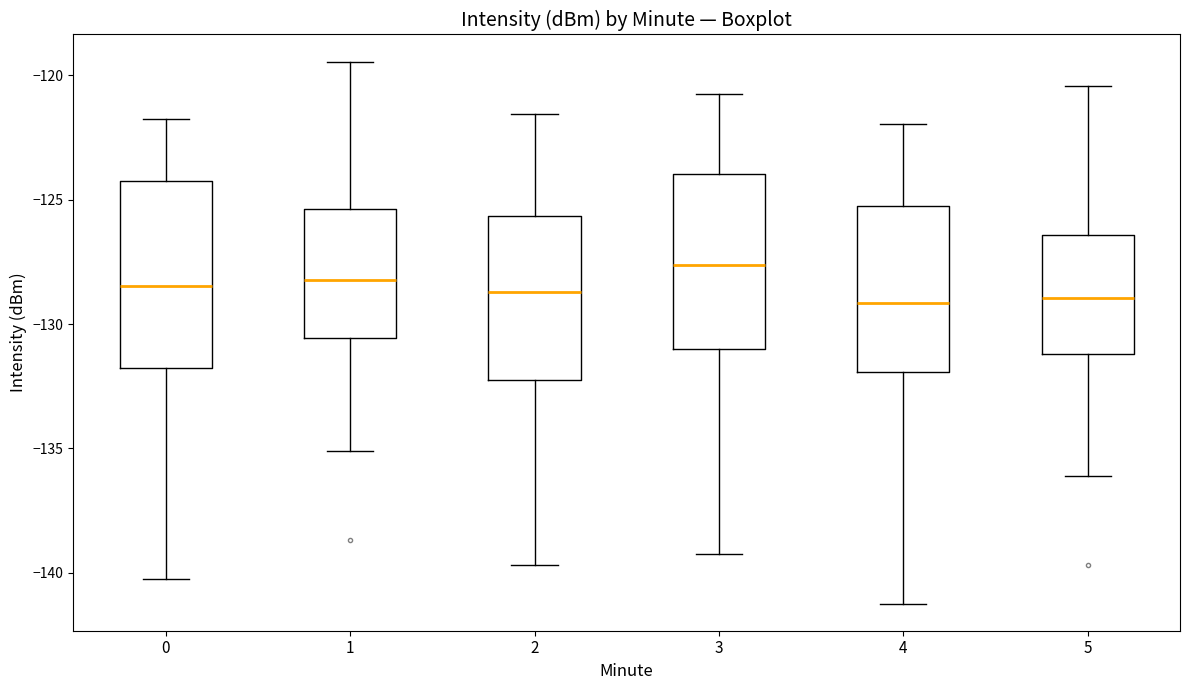

Reading left to right, transcribe this box plot: for each box, give where its median line is, the range the box spans, and where its two whiskers end, as read against the y-axis. The values are not printed on the chart, so give them approximately, as read against the axis.

0: median -128.5, box -132.0 to -124.5, whiskers -140.0 to -122.0
1: median -128.0, box -130.5 to -125.5, whiskers -135.0 to -119.5
2: median -128.5, box -132.0 to -125.5, whiskers -139.5 to -121.5
3: median -127.5, box -131.0 to -124.0, whiskers -139.0 to -121.0
4: median -129.0, box -132.0 to -125.5, whiskers -141.0 to -122.0
5: median -129.0, box -131.0 to -126.5, whiskers -136.0 to -120.5